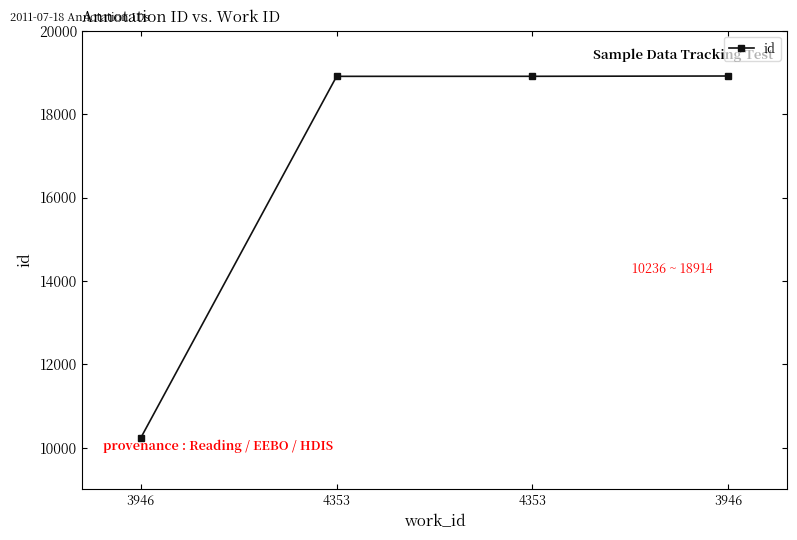

Is it true that the value at 3946 is 18914?

True